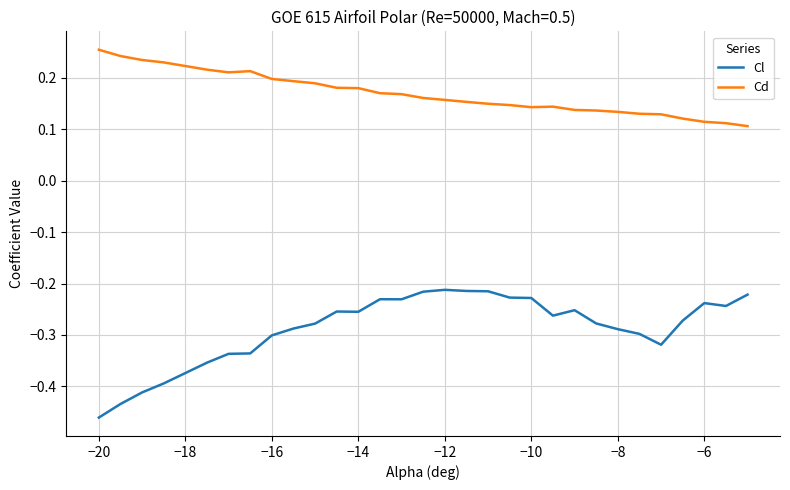

Rank the series by their maximum value, from highest to lowest.

Cd, Cl